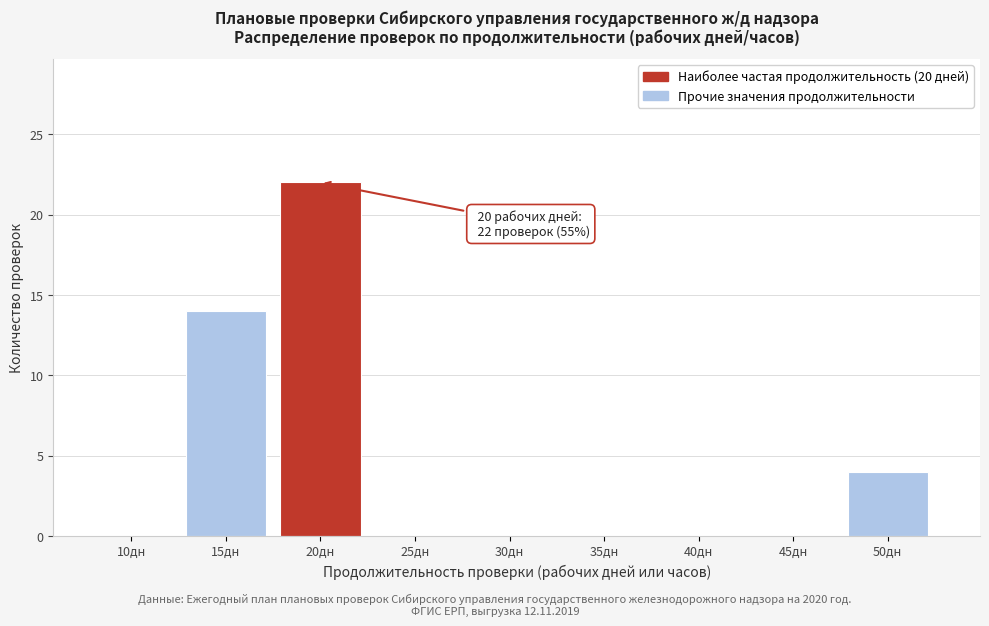

Reading left to right, transcribe all the data shown in this chart.

10дн=0	15дн=14	20дн=22	25дн=0	30дн=0	35дн=0	40дн=0	45дн=0	50дн=4